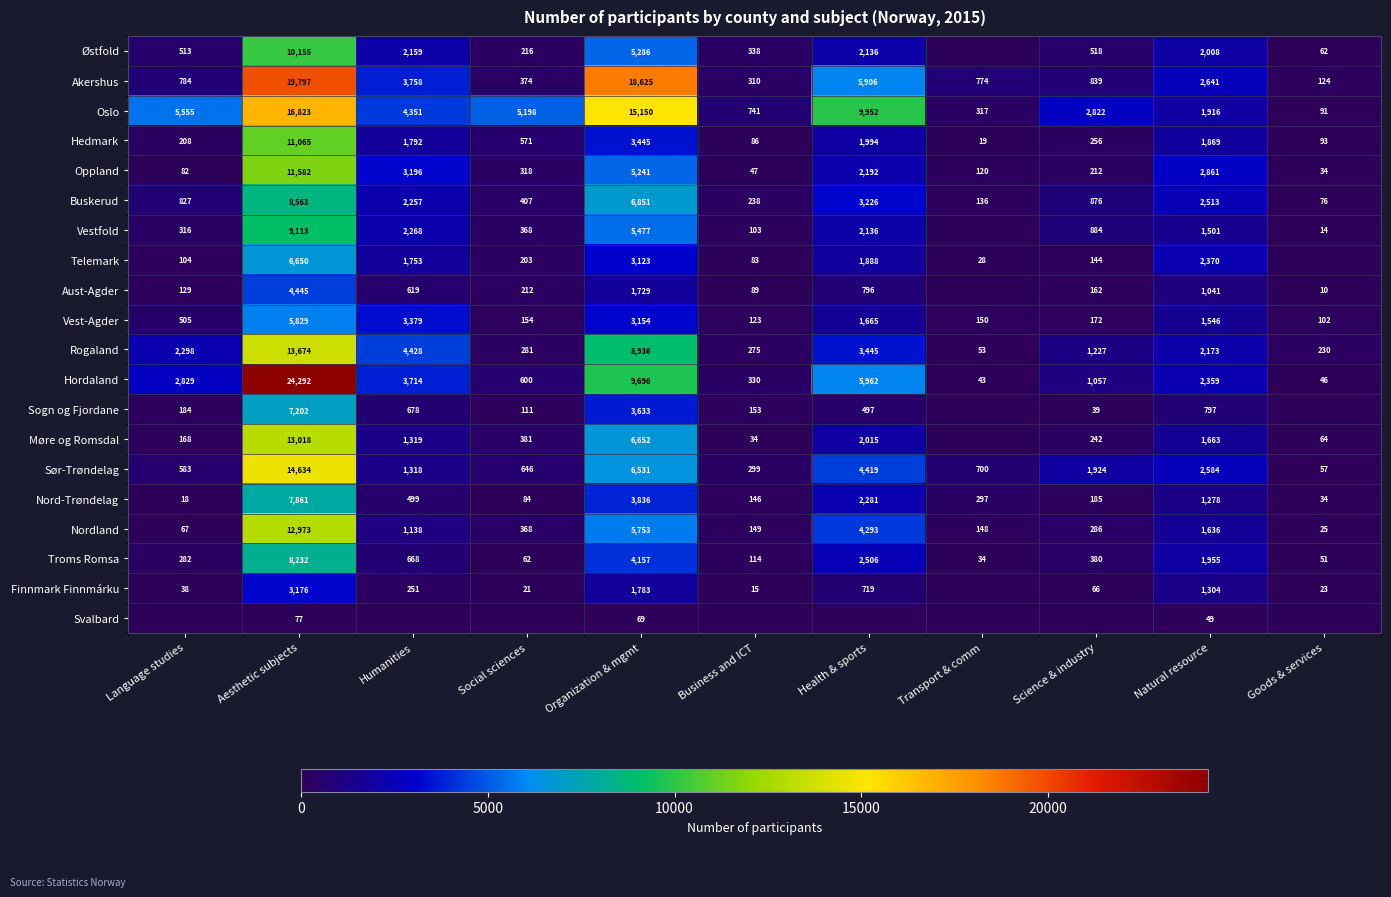

The Møre og Romsdal series shows 10 at Business and ICT. True or false?

False